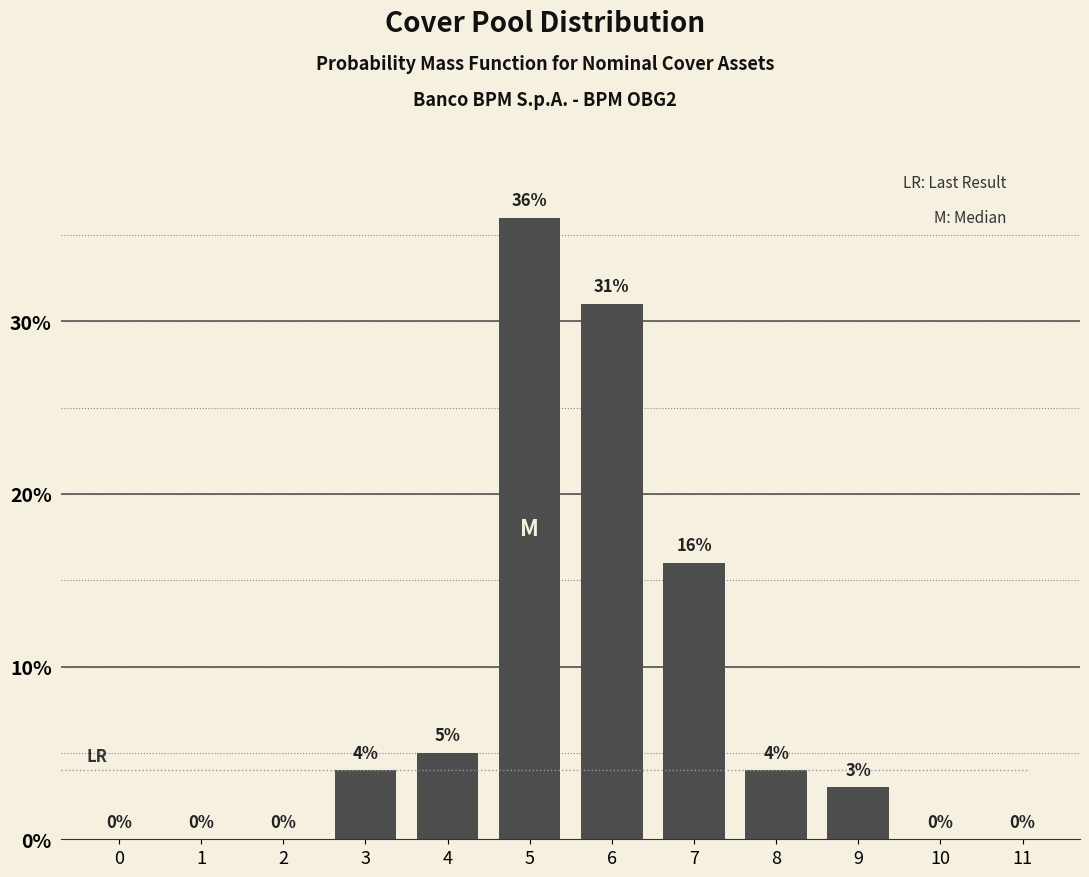

Reading right to left, what are all the values shown in this chart?

11=0	10=0	9=3	8=4	7=16	6=31	5=36	4=5	3=4	2=0	1=0	0=0